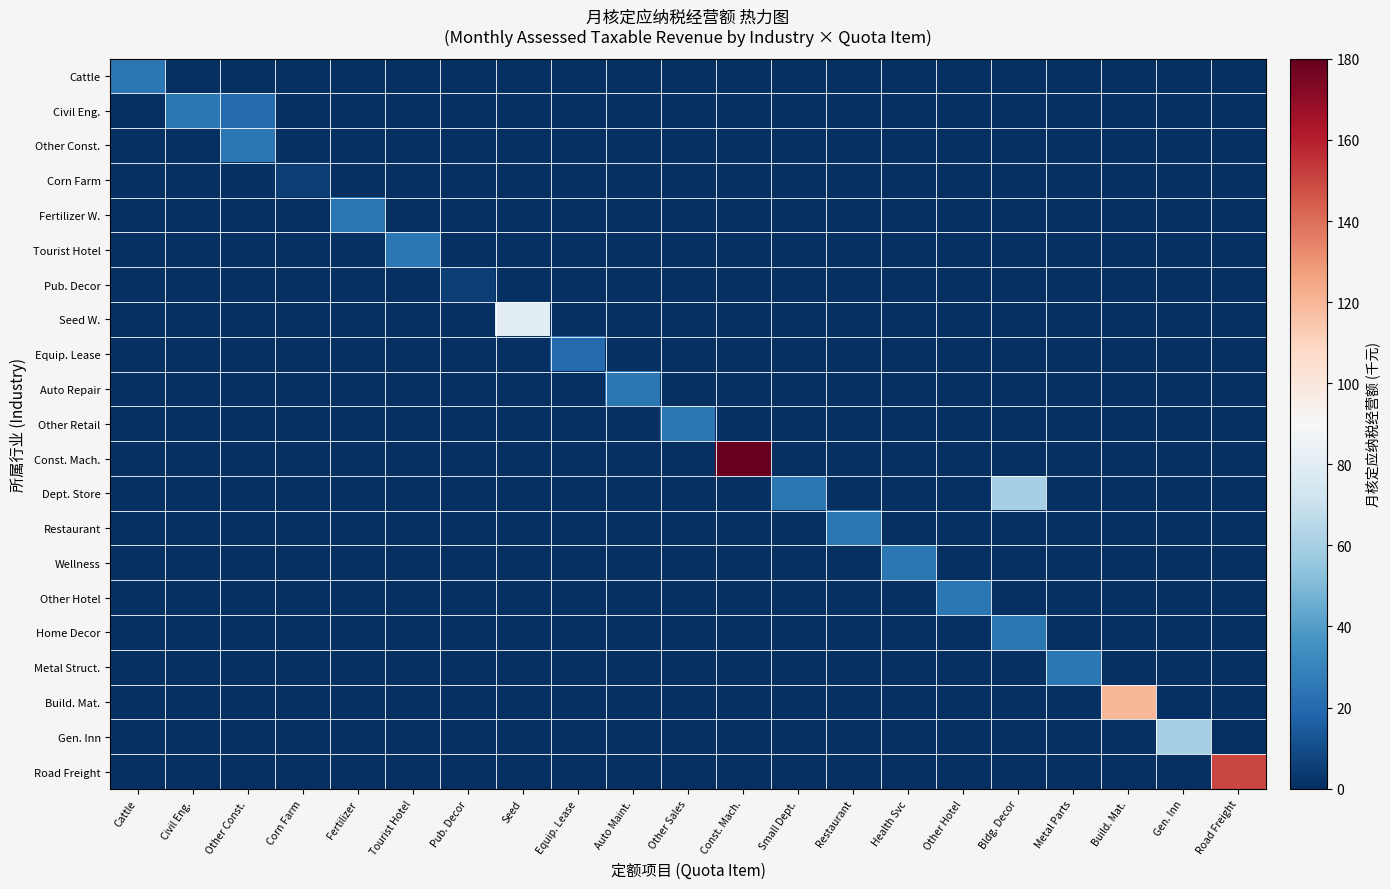

At which category is the sum across all series the highest?

Const. Mach.